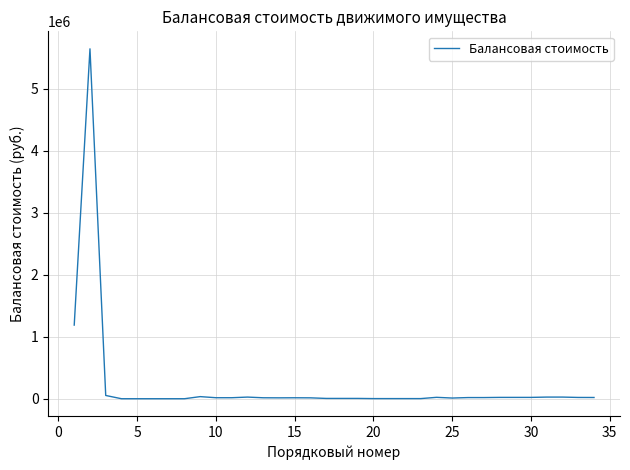

Does the chart display data point markers on the line(s)?

No